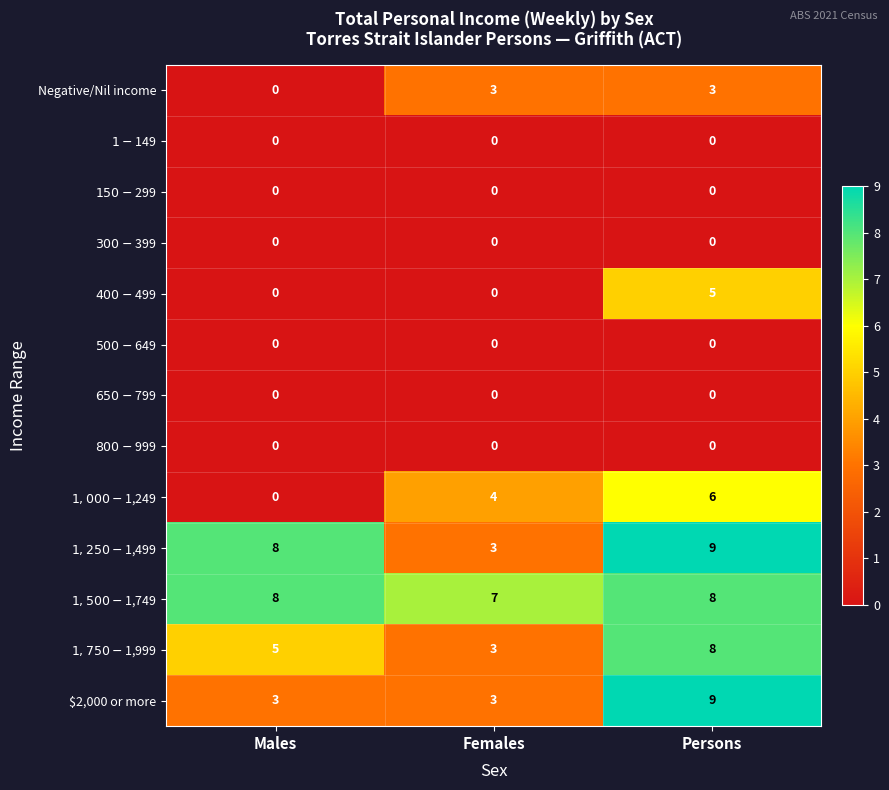

At which category is the sum across all series the highest?

Persons